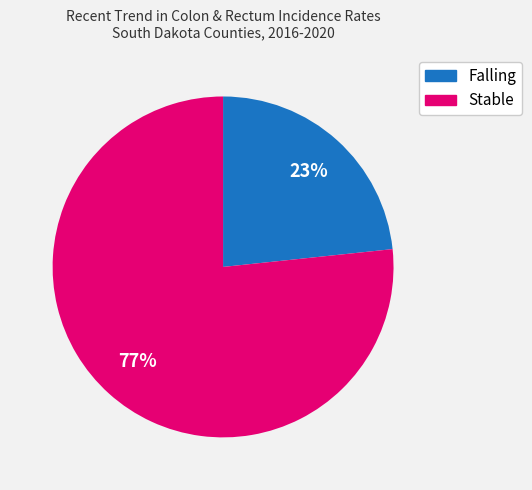

Does any single category account for the majority?

Yes